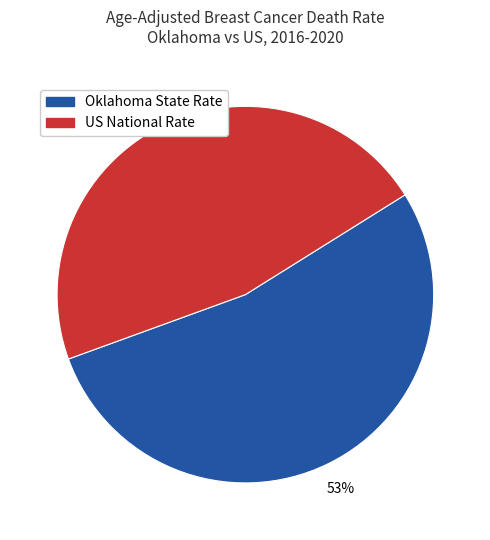

Is there a majority slice in this chart?

Yes